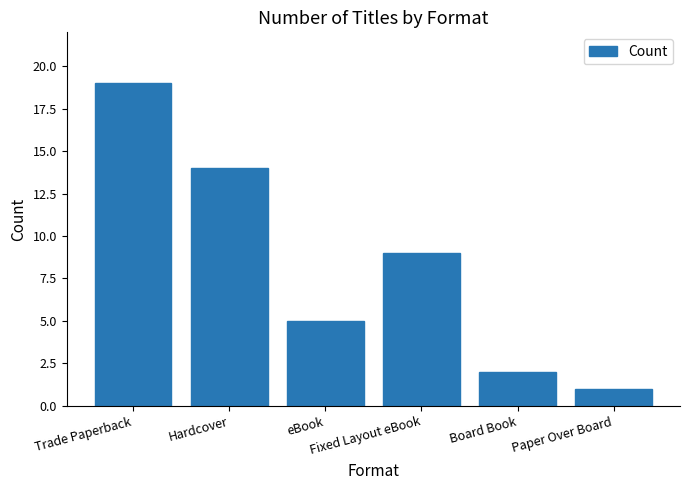

Rank the categories by value from highest to lowest.

Trade Paperback, Hardcover, Fixed Layout eBook, eBook, Board Book, Paper Over Board